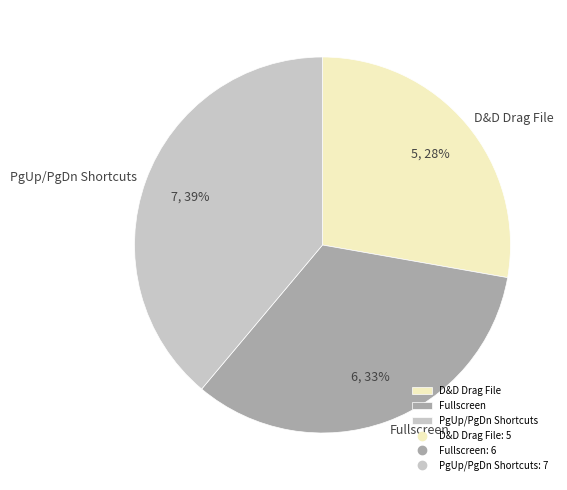

Rank the categories by value from lowest to highest.

D&D Drag File, Fullscreen, PgUp/PgDn Shortcuts